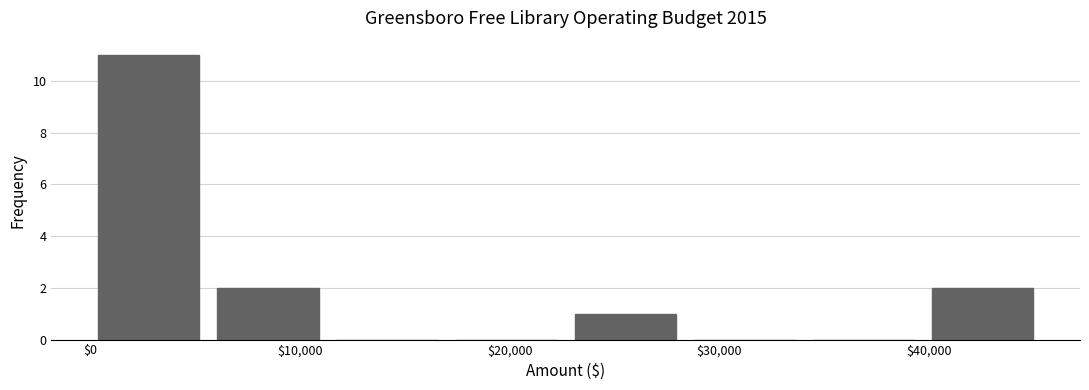

How tall is the bar that spans 23000 to 29000 on the x-axis? Neither the bar edges nor the heights are printed on the chart, so give them approximately, as read against the axes.

1